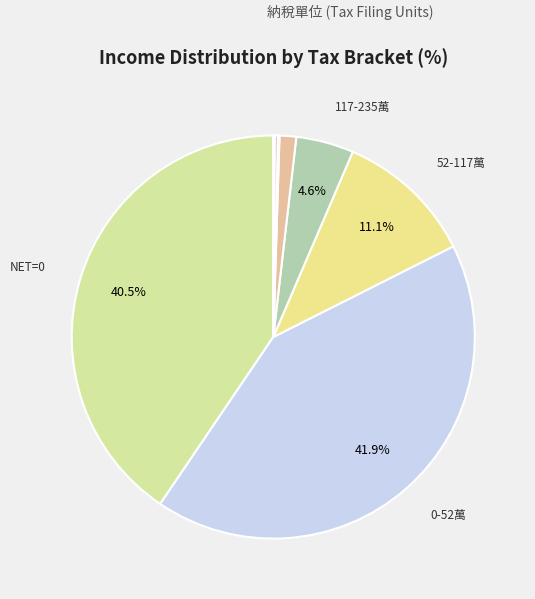

How many slices are in this pie chart?

8